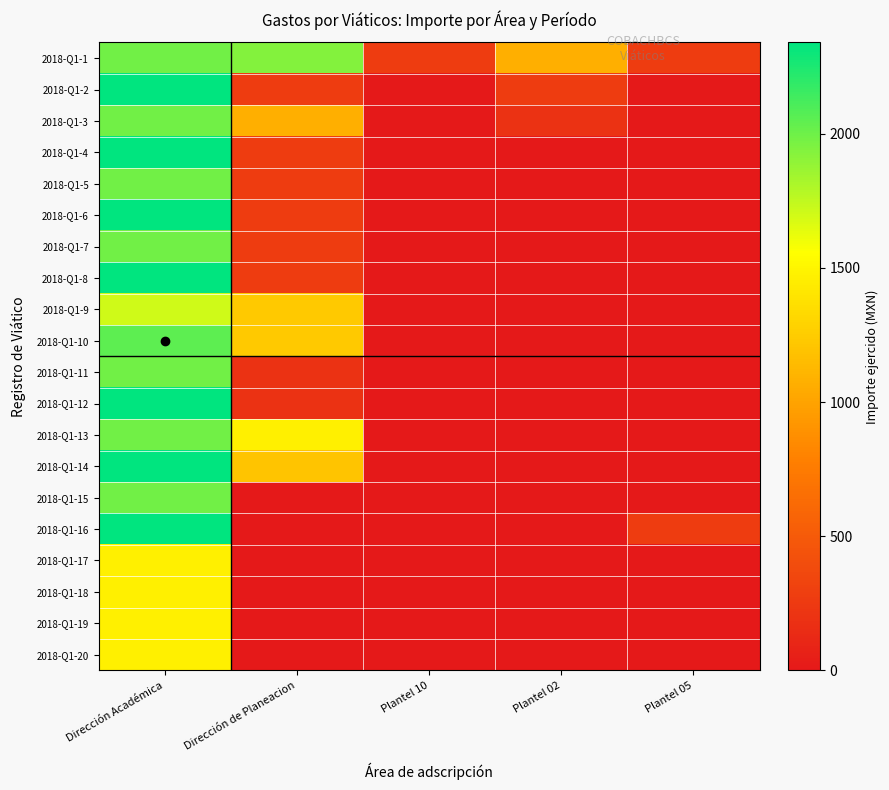

Reading left to right, what are all the values shown in this chart?

2018-Q1-1: Dirección Académica=1989.0	Dirección de Planeacion=1930.5	Plantel 10=273.0	Plantel 02=1073.0	Plantel 05=273.0
2018-Q1-2: Dirección Académica=2340.0	Dirección de Planeacion=273.0	Plantel 10=0.0	Plantel 02=273.0	Plantel 05=0.0
2018-Q1-3: Dirección Académica=1989.0	Dirección de Planeacion=1073.0	Plantel 10=0.0	Plantel 02=195.0	Plantel 05=0.0
2018-Q1-4: Dirección Académica=2340.0	Dirección de Planeacion=273.0	Plantel 10=0.0	Plantel 02=0.0	Plantel 05=0.0
2018-Q1-5: Dirección Académica=1989.0	Dirección de Planeacion=273.0	Plantel 10=0.0	Plantel 02=0.0	Plantel 05=0.0
2018-Q1-6: Dirección Académica=2340.0	Dirección de Planeacion=273.0	Plantel 10=0.0	Plantel 02=0.0	Plantel 05=0.0
2018-Q1-7: Dirección Académica=1986.0	Dirección de Planeacion=273.0	Plantel 10=0.0	Plantel 02=0.0	Plantel 05=0.0
2018-Q1-8: Dirección Académica=2340.0	Dirección de Planeacion=273.0	Plantel 10=0.0	Plantel 02=0.0	Plantel 05=0.0
2018-Q1-9: Dirección Académica=1708.5	Dirección de Planeacion=1228.5	Plantel 10=0.0	Plantel 02=0.0	Plantel 05=0.0
2018-Q1-10: Dirección Académica=2047.5	Dirección de Planeacion=1228.5	Plantel 10=0.0	Plantel 02=0.0	Plantel 05=0.0
2018-Q1-11: Dirección Académica=1989.0	Dirección de Planeacion=195.0	Plantel 10=0.0	Plantel 02=0.0	Plantel 05=0.0
2018-Q1-12: Dirección Académica=2340.0	Dirección de Planeacion=195.0	Plantel 10=0.0	Plantel 02=0.0	Plantel 05=0.0
2018-Q1-13: Dirección Académica=1989.0	Dirección de Planeacion=1462.5	Plantel 10=0.0	Plantel 02=0.0	Plantel 05=0.0
2018-Q1-14: Dirección Académica=2340.0	Dirección de Planeacion=1200.0	Plantel 10=0.0	Plantel 02=0.0	Plantel 05=0.0
2018-Q1-15: Dirección Académica=1986.0	Dirección de Planeacion=0.0	Plantel 10=0.0	Plantel 02=0.0	Plantel 05=0.0
2018-Q1-16: Dirección Académica=2340.0	Dirección de Planeacion=0.0	Plantel 10=0.0	Plantel 02=0.0	Plantel 05=273.0
2018-Q1-17: Dirección Académica=1462.5	Dirección de Planeacion=0.0	Plantel 10=0.0	Plantel 02=0.0	Plantel 05=0.0
2018-Q1-18: Dirección Académica=1462.5	Dirección de Planeacion=0.0	Plantel 10=0.0	Plantel 02=0.0	Plantel 05=0.0
2018-Q1-19: Dirección Académica=1462.5	Dirección de Planeacion=0.0	Plantel 10=0.0	Plantel 02=0.0	Plantel 05=0.0
2018-Q1-20: Dirección Académica=1462.5	Dirección de Planeacion=0.0	Plantel 10=0.0	Plantel 02=0.0	Plantel 05=0.0